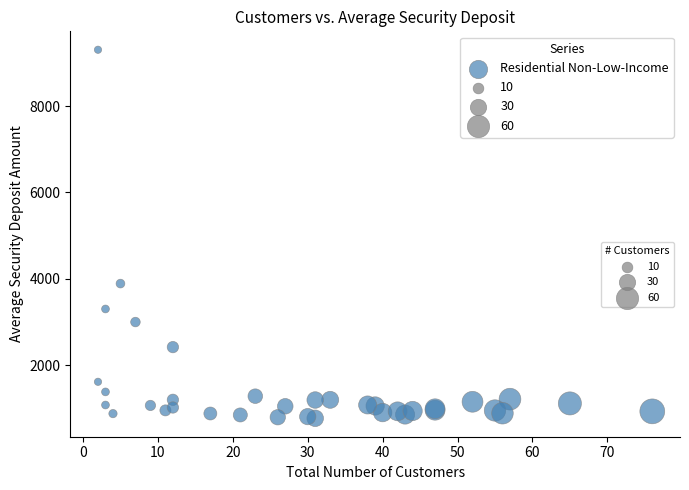

What Y value in the scatter plot is closest to 5037?

3889.4